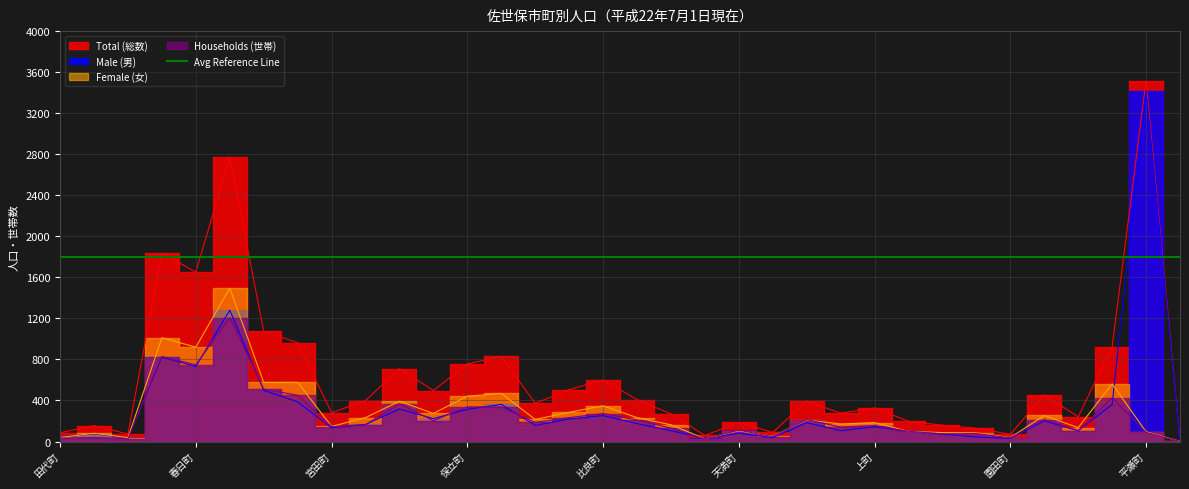

At which category is the sum across all series the highest?

平瀬町